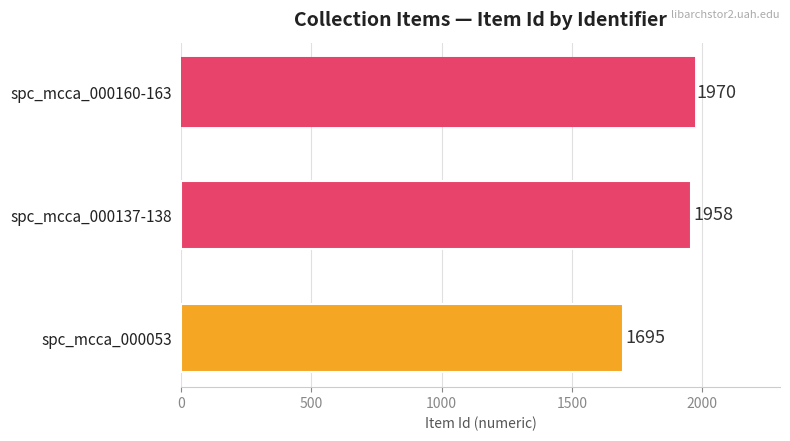

Are the bars horizontal?

Yes